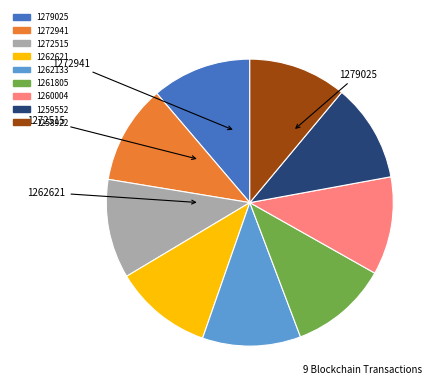

Rank the categories by value from lowest to highest.

1258922, 1259552, 1260004, 1261805, 1262133, 1262621, 1272515, 1272941, 1279025